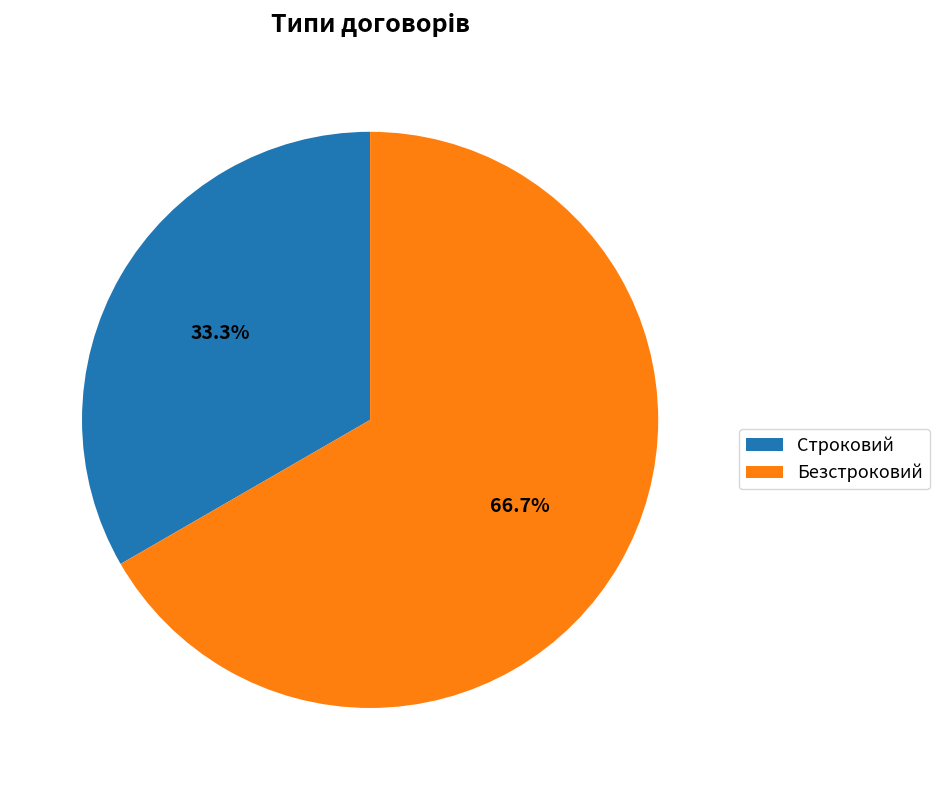

Which slice represents more than half of the pie?

Безстроковий